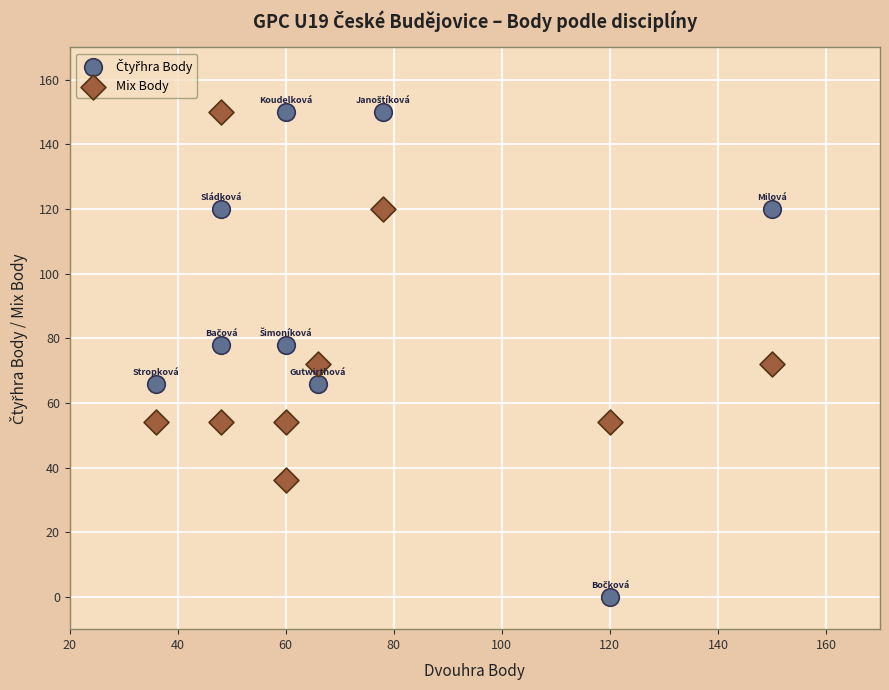

Across all data points, what is the range of X values (max minus min)?

114